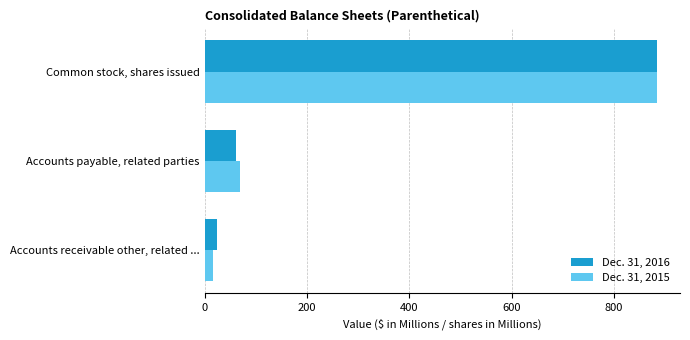

The Dec. 31, 2015 series shows 1460.4 at Common stock, shares issued. True or false?

False